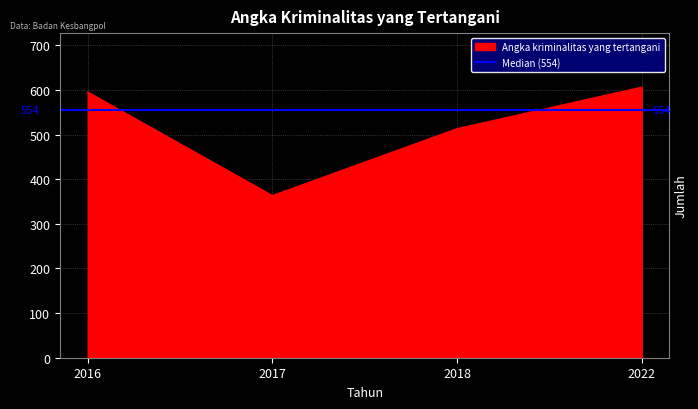

Reading left to right, extract all data points from this chart.

2016=595	2017=363	2018=513	2022=606